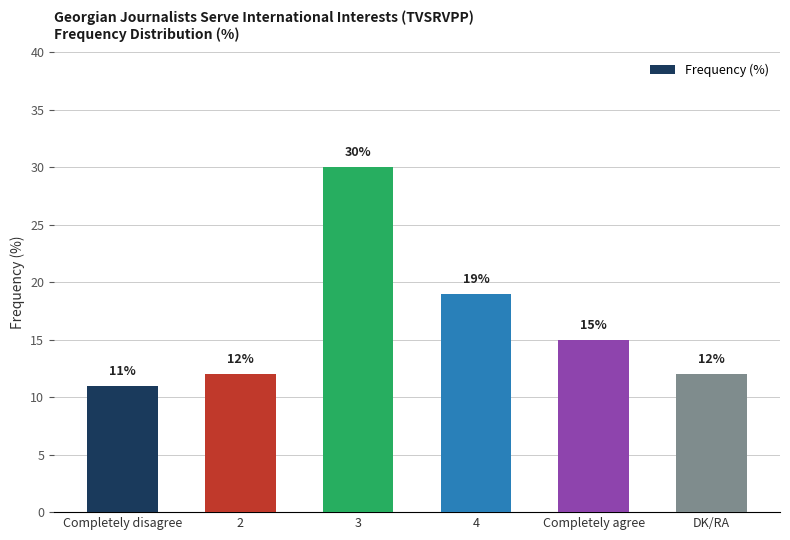

What is the smallest value displayed?

11